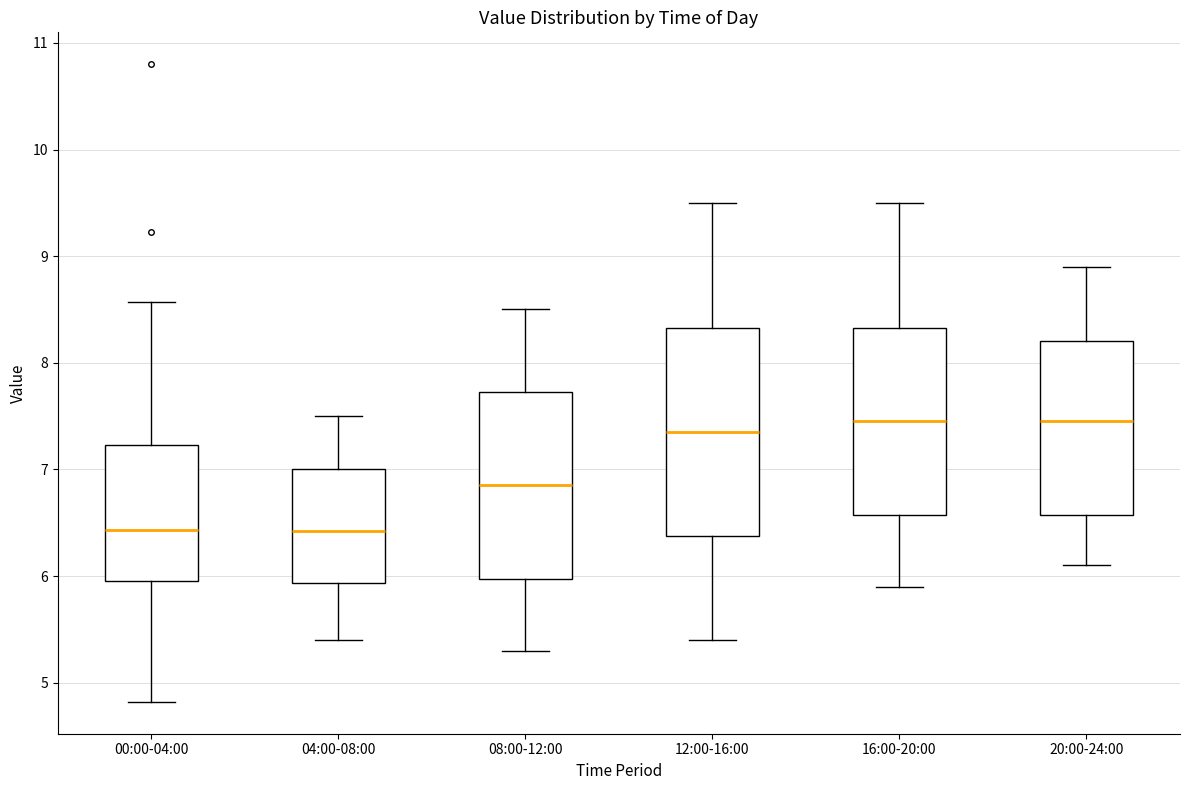

Where does the upper whisker of the box for 08:00-12:00 end on the y-axis? The values are not printed on the chart, so give them approximately, as read against the axis.

8.5